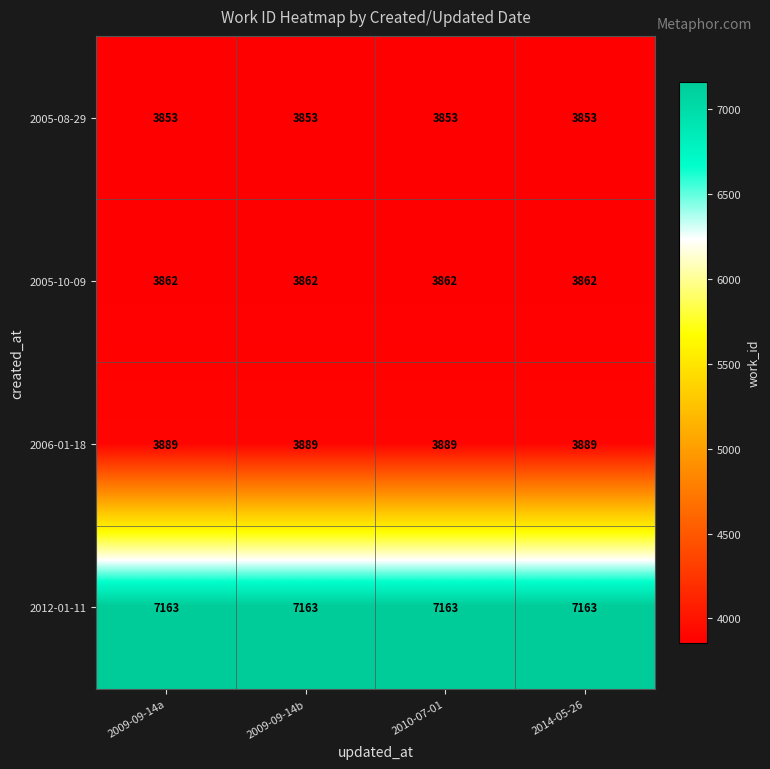

The value of 2005-10-09 at 2014-05-26 is 1964. True or false?

False